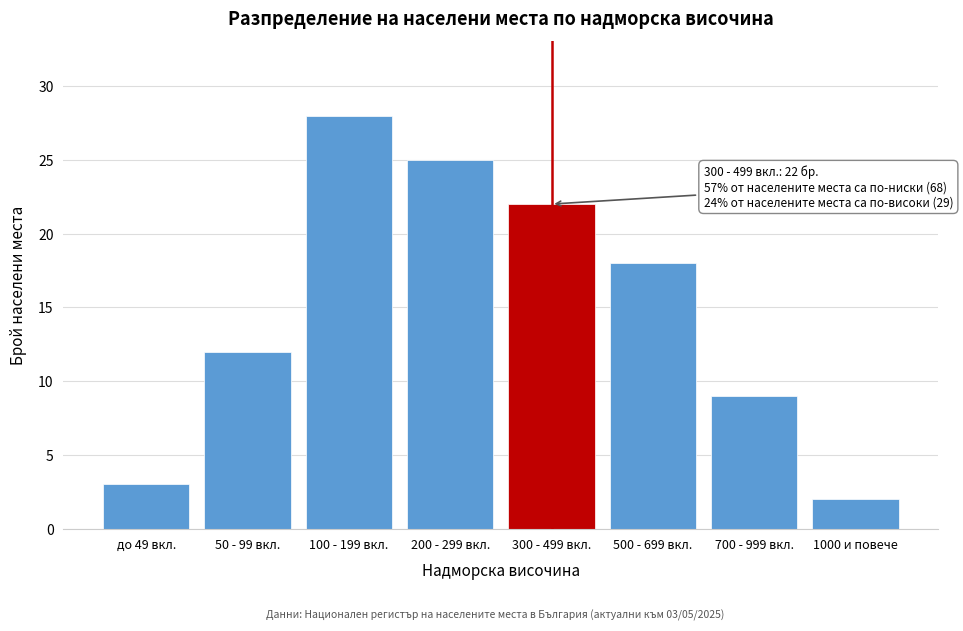

Reading left to right, transcribe all the data shown in this chart.

до 49 вкл.=3	50 - 99 вкл.=12	100 - 199 вкл.=28	200 - 299 вкл.=25	300 - 499 вкл.=22	500 - 699 вкл.=18	700 - 999 вкл.=9	1000 и повече=2